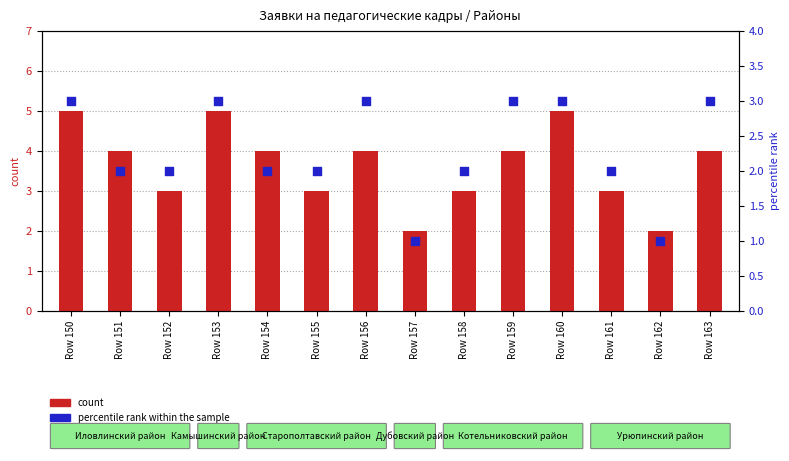

Which series reaches the minimum Y coordinate?

percentile rank within the sample